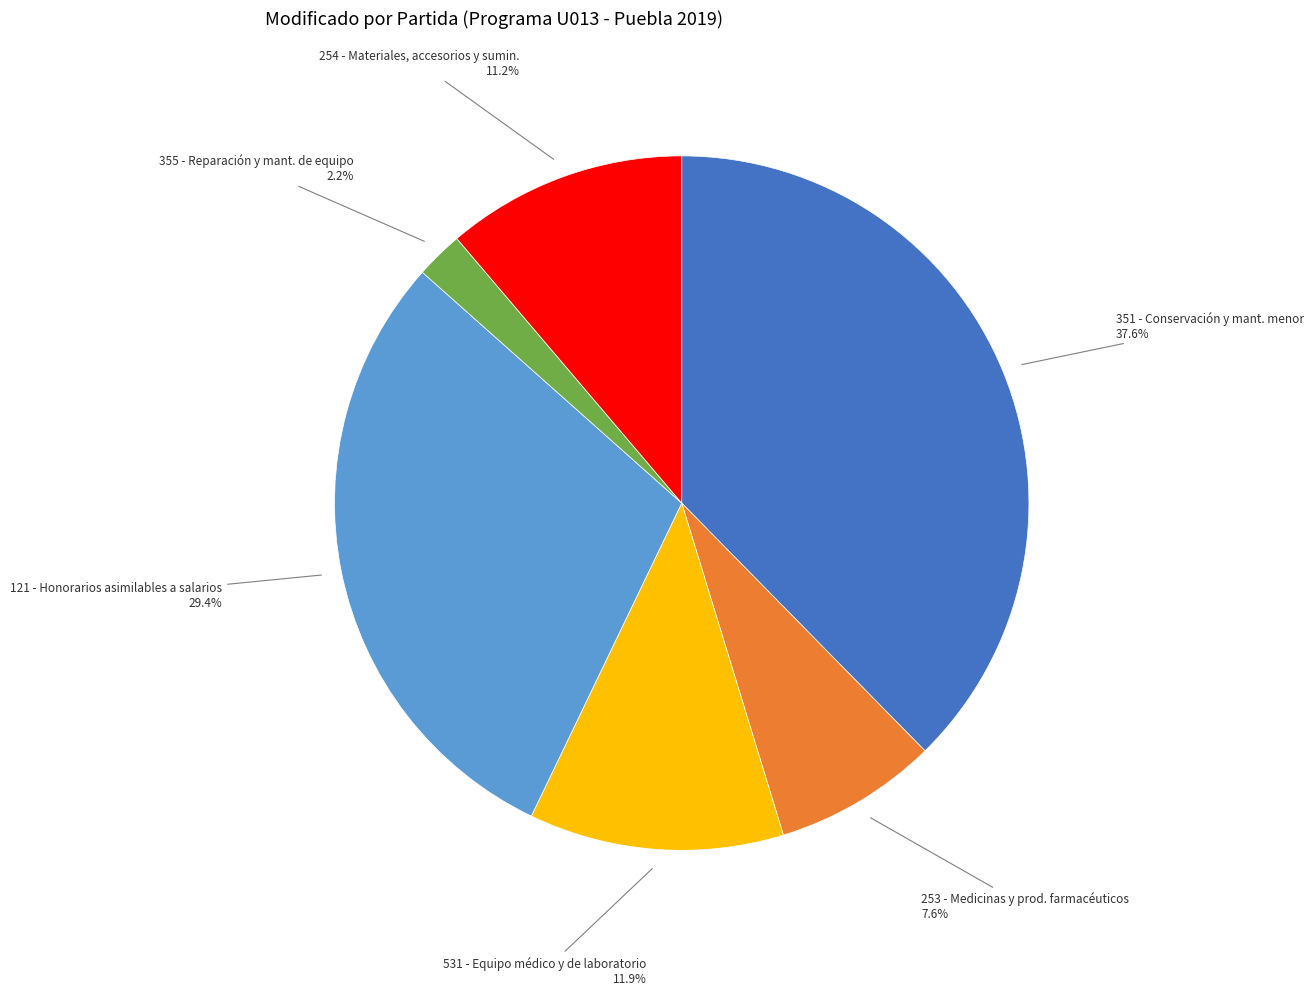

Does any single category account for the majority?

No